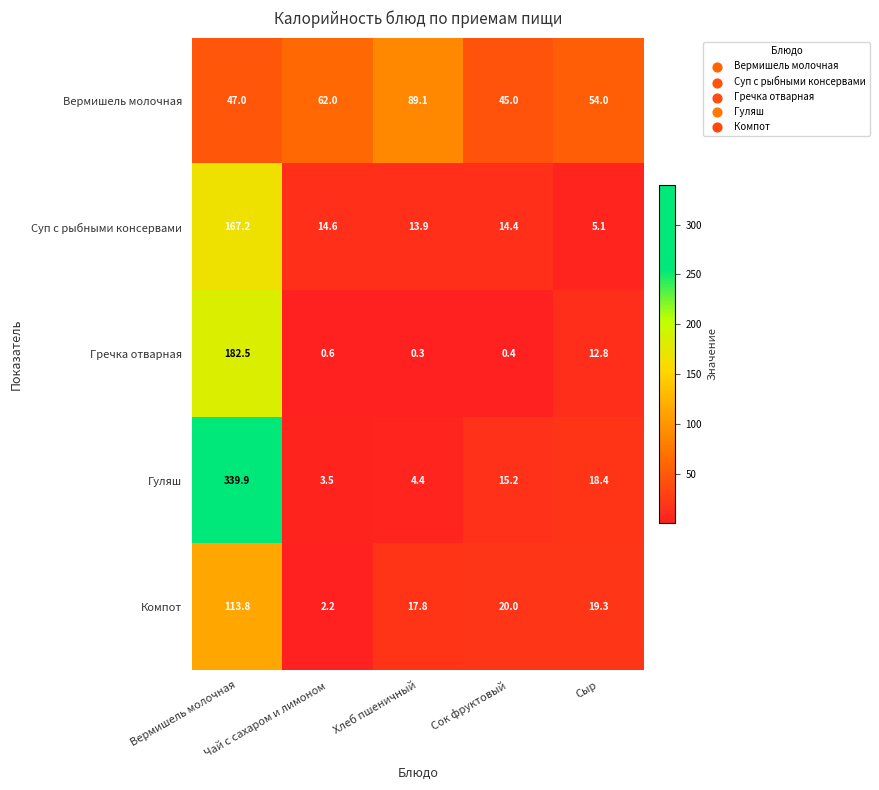

List the series in order of their peak value, lowest first.

Вермишель молочная, Компот, Суп с рыбными консервами, Гречка отварная, Гуляш